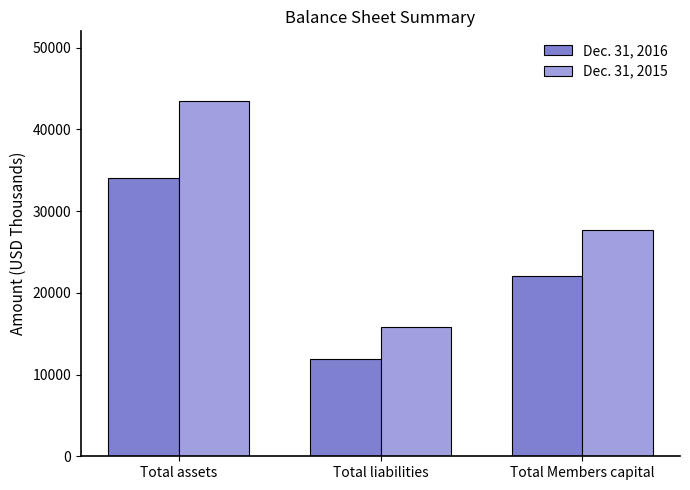

Rank the categories by Dec. 31, 2016 value from lowest to highest.

Total liabilities, Total Members capital, Total assets